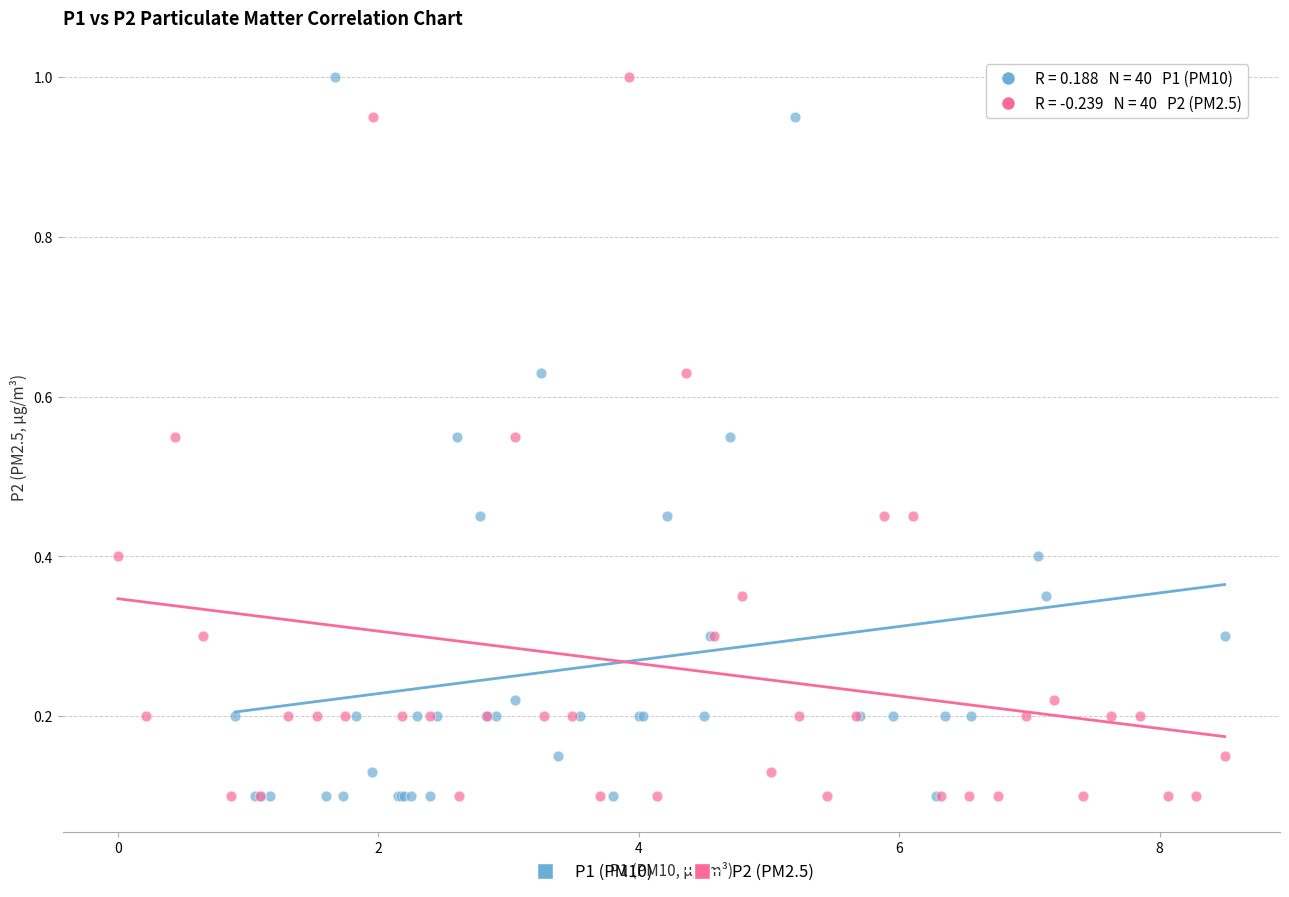

What are all the series names shown in the legend?

P1 (PM10), P2 (PM2.5)